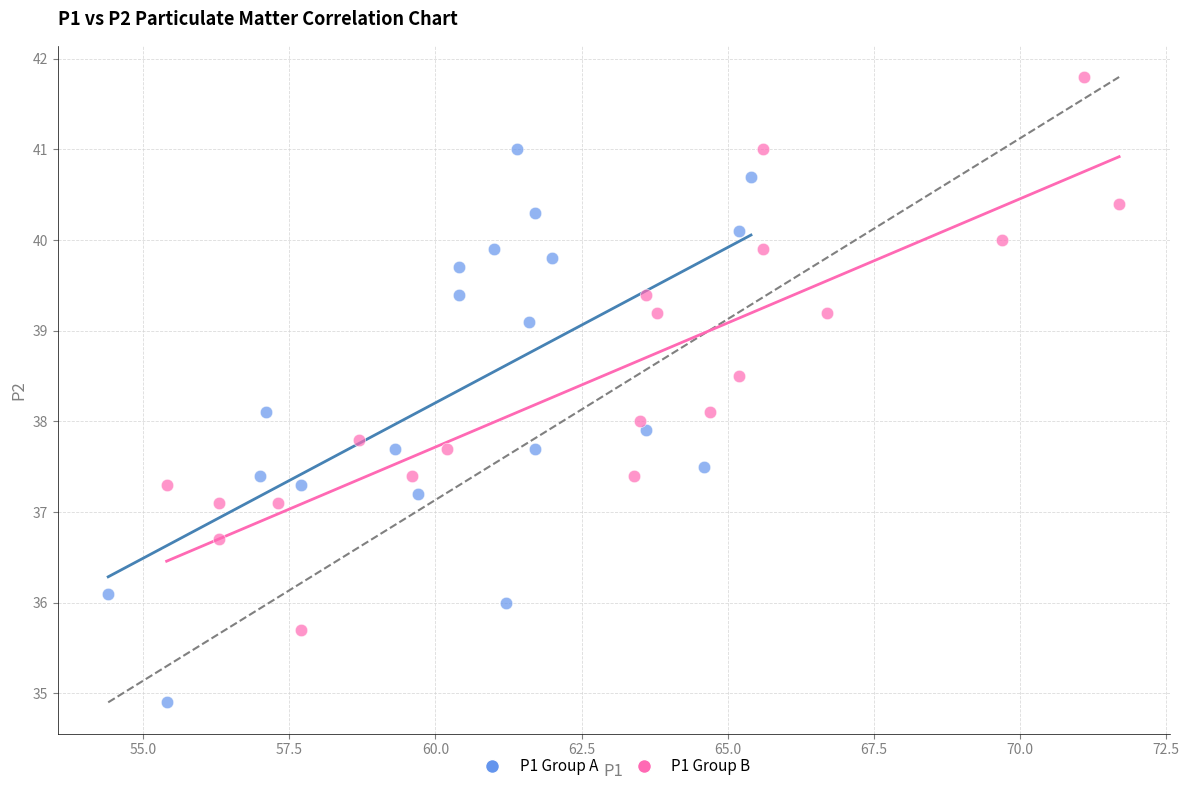

Which series contains the lowest Y value?

P1 Group A